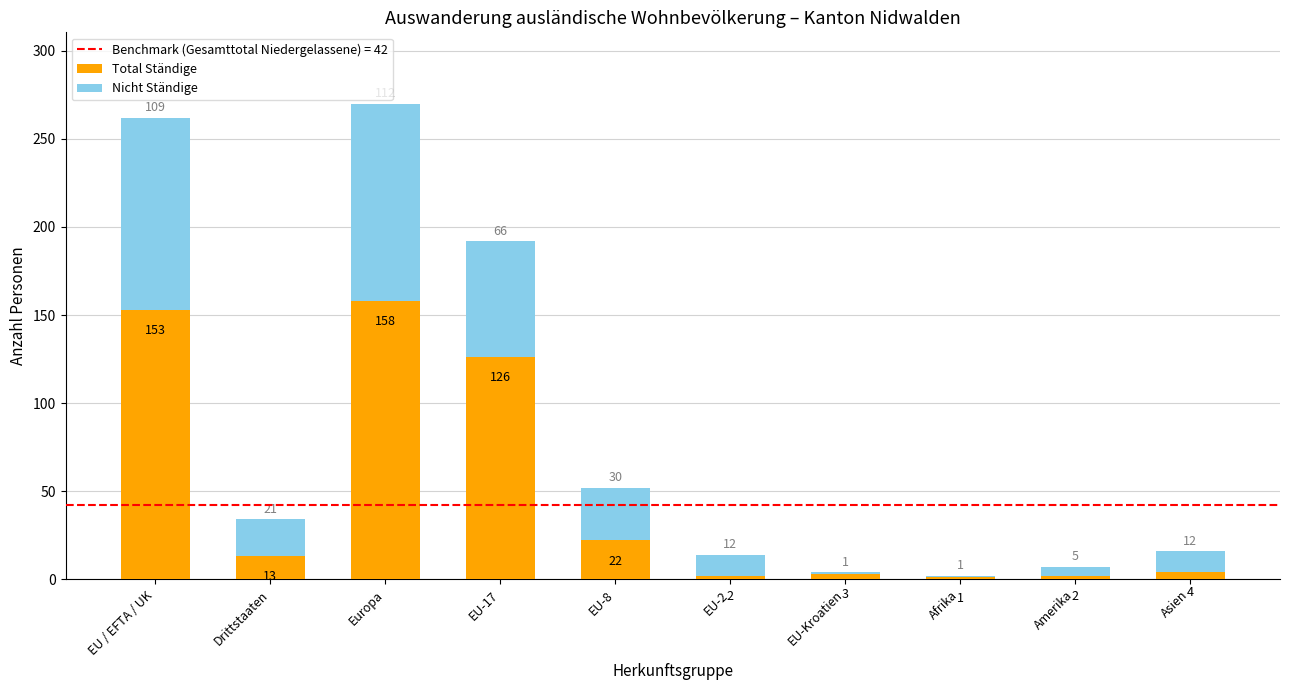

Are the bars horizontal?

No